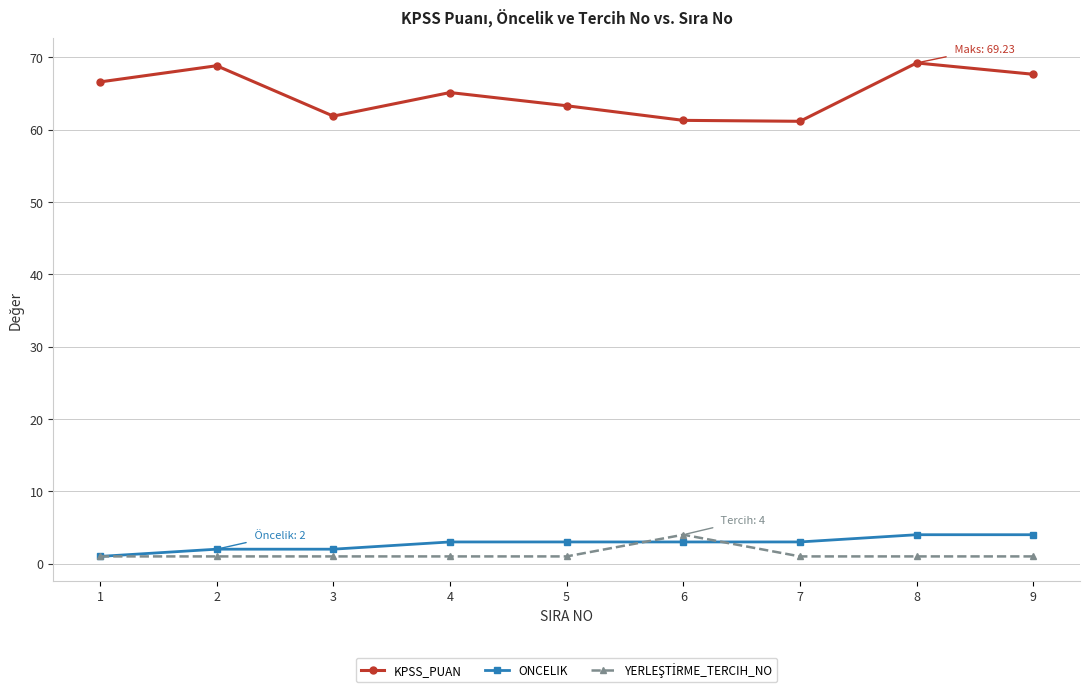

What is the total value across all series at 9?

72.7